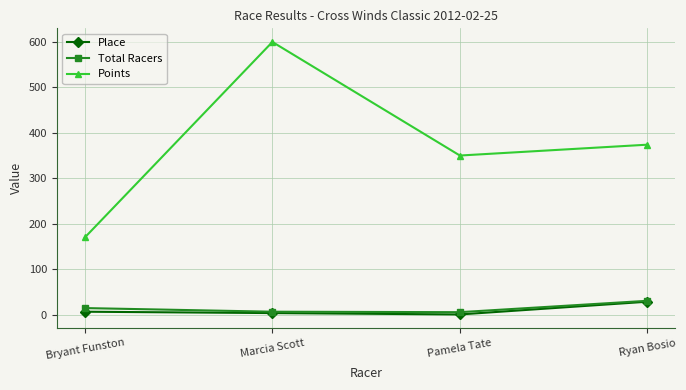

What is the maximum value for Points?

600.0